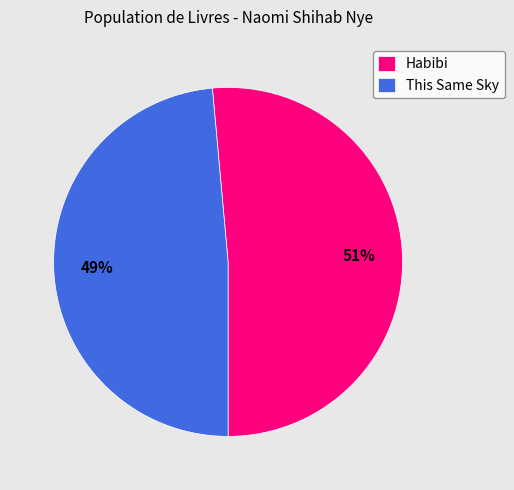

Does any single category account for the majority?

Yes